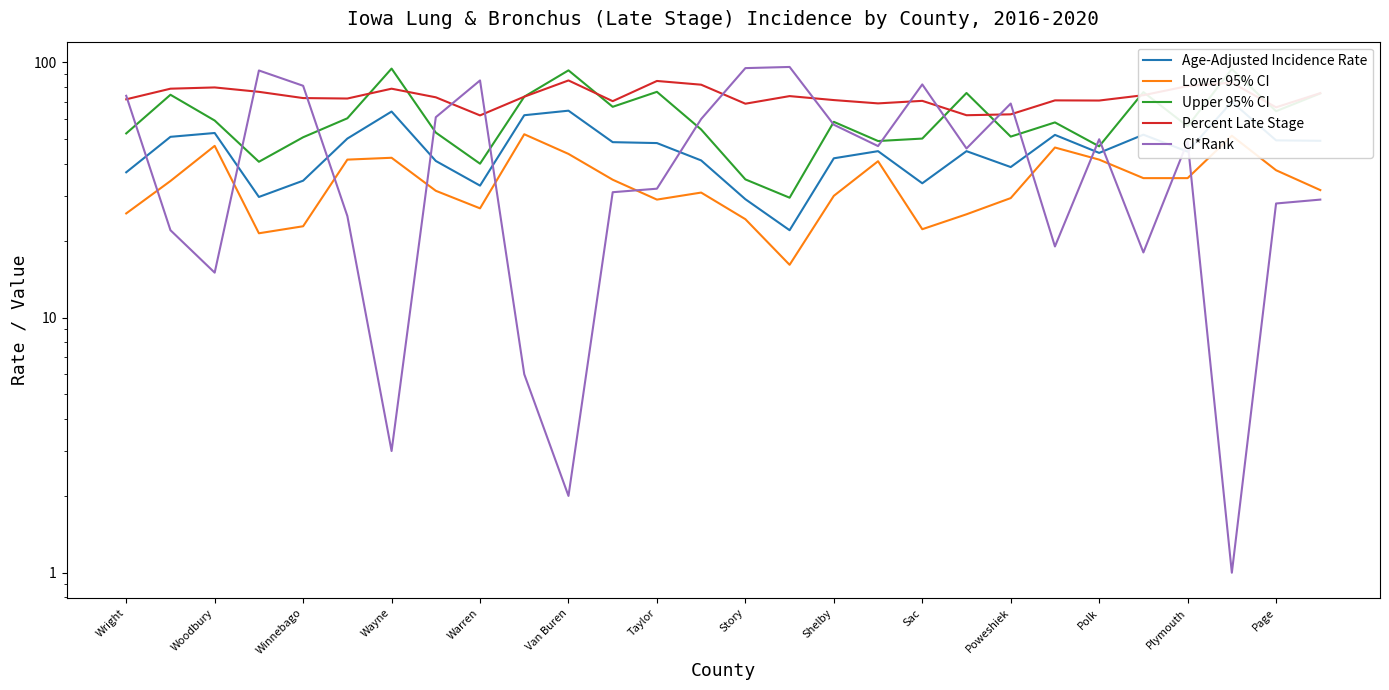

The CI*Rank series shows 7.5 at Van Buren. True or false?

False